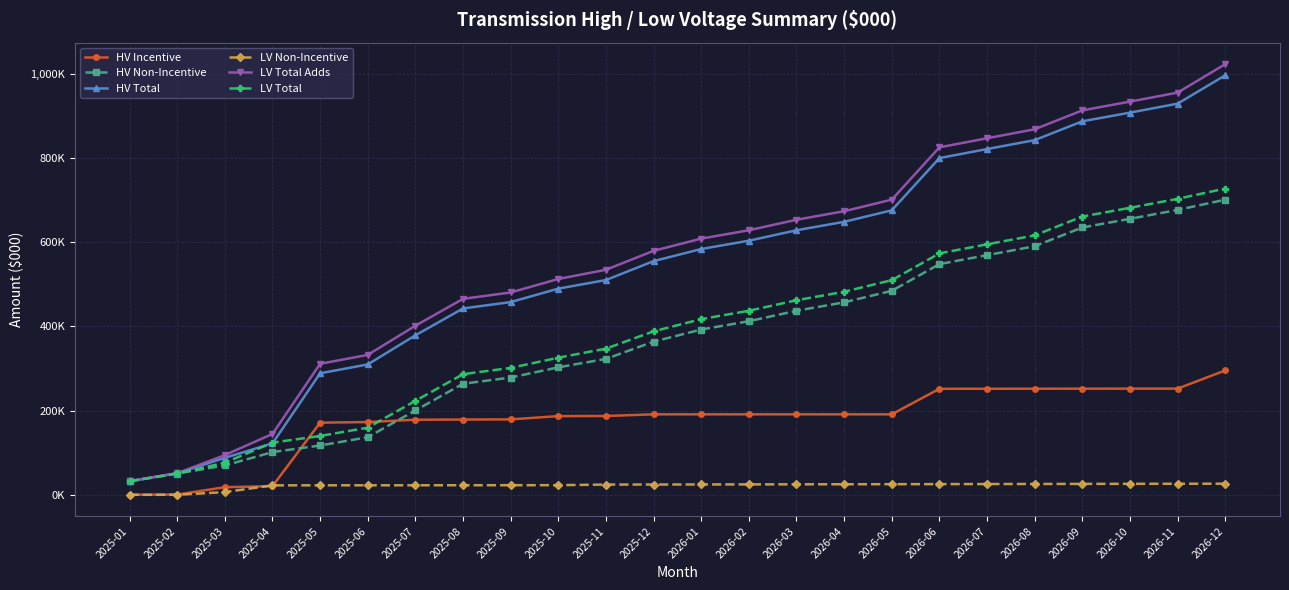

What is the label of the 22nd point from the right?

2025-03